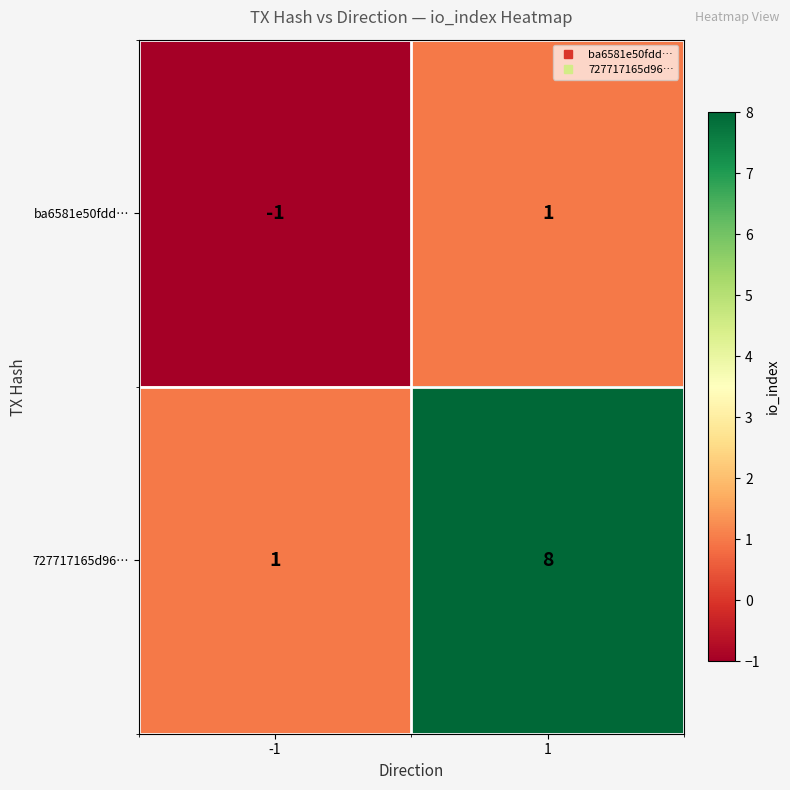

Between -1 and 1, which series saw the biggest shift?

727717165d96…